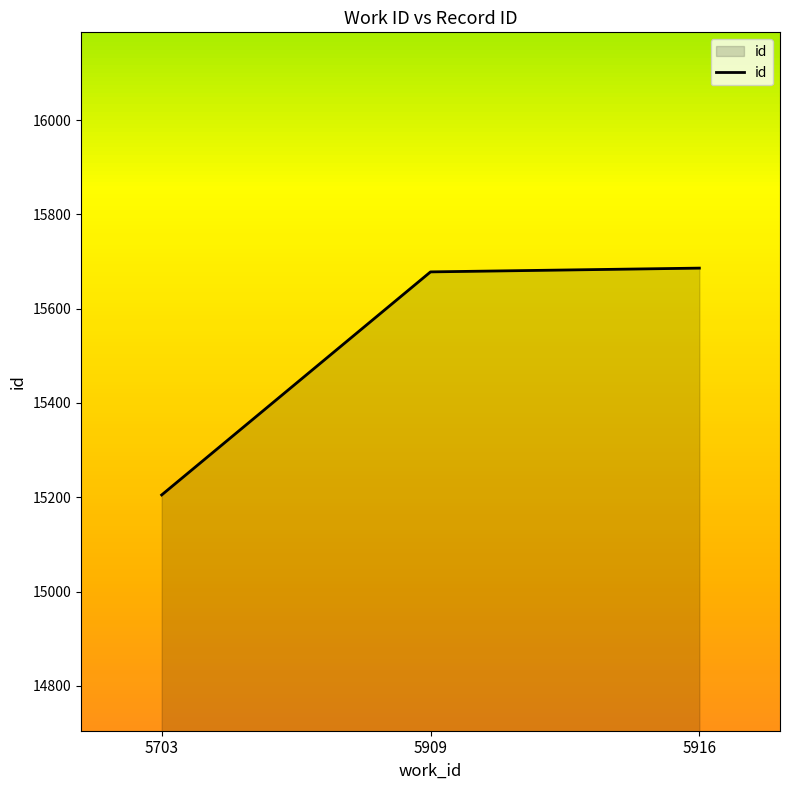

Where is the data nearest to the value 15445?

5909